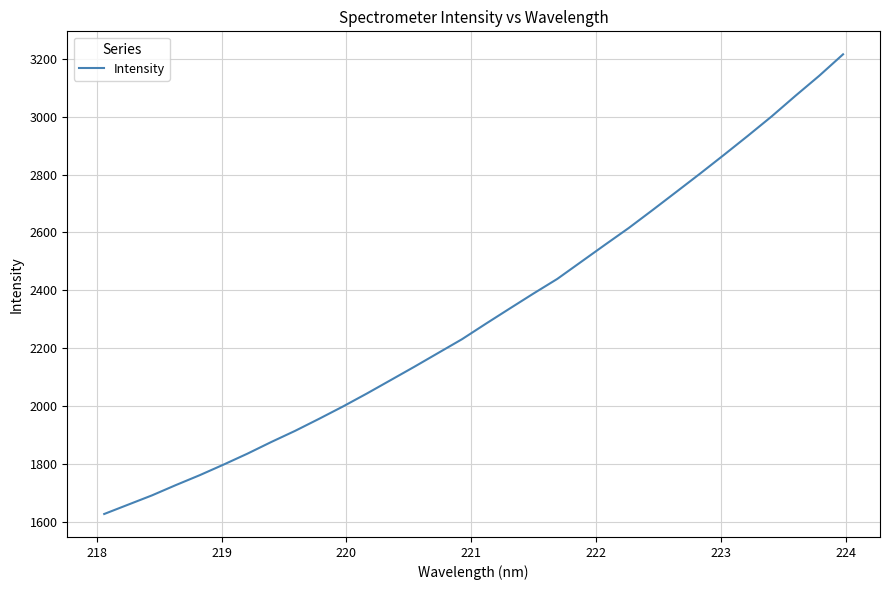

What is the difference between the maximum and minimum values?

1589.0